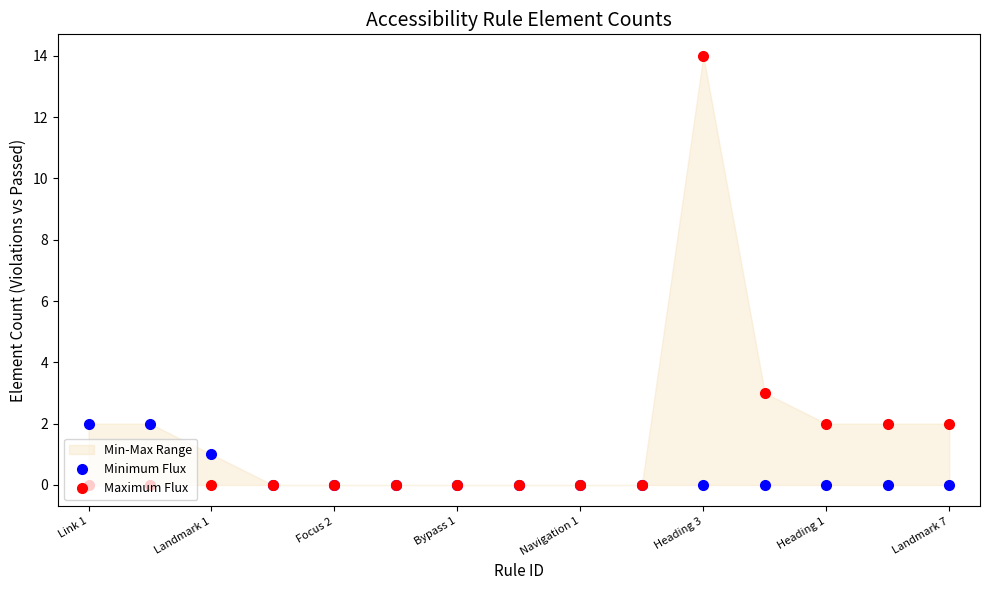

Which series has the largest range (max minus min)?

Maximum Flux